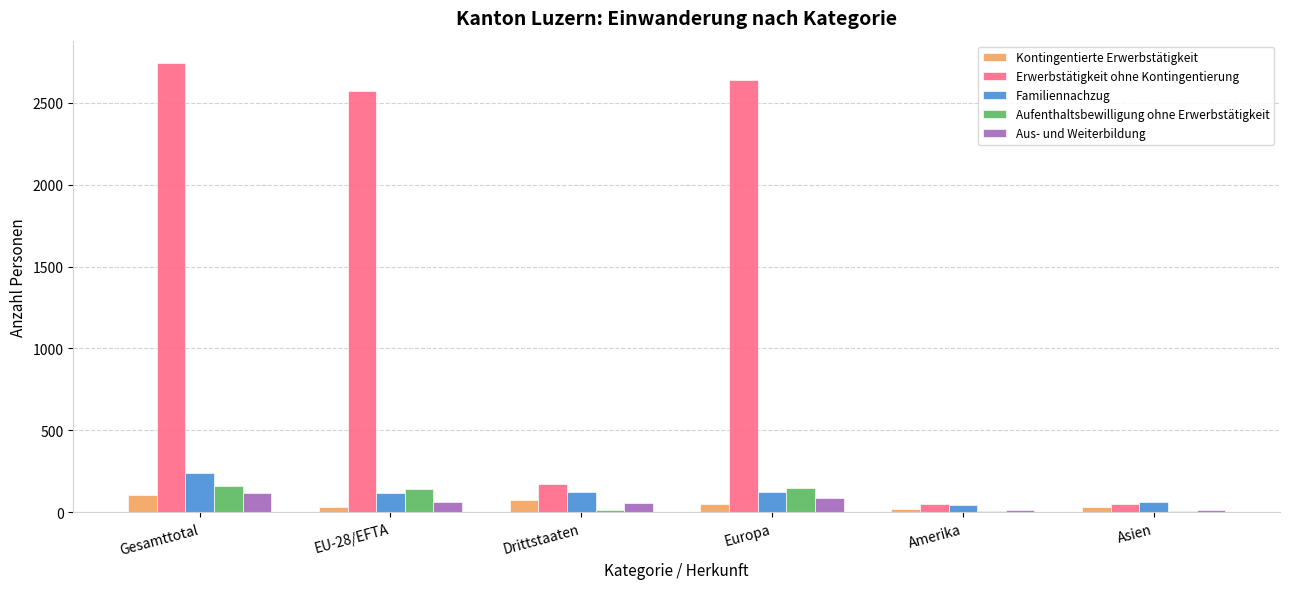

True or false: Kontingentierte Erwerbstätigkeit has a value of 108 at Gesamttotal.

True